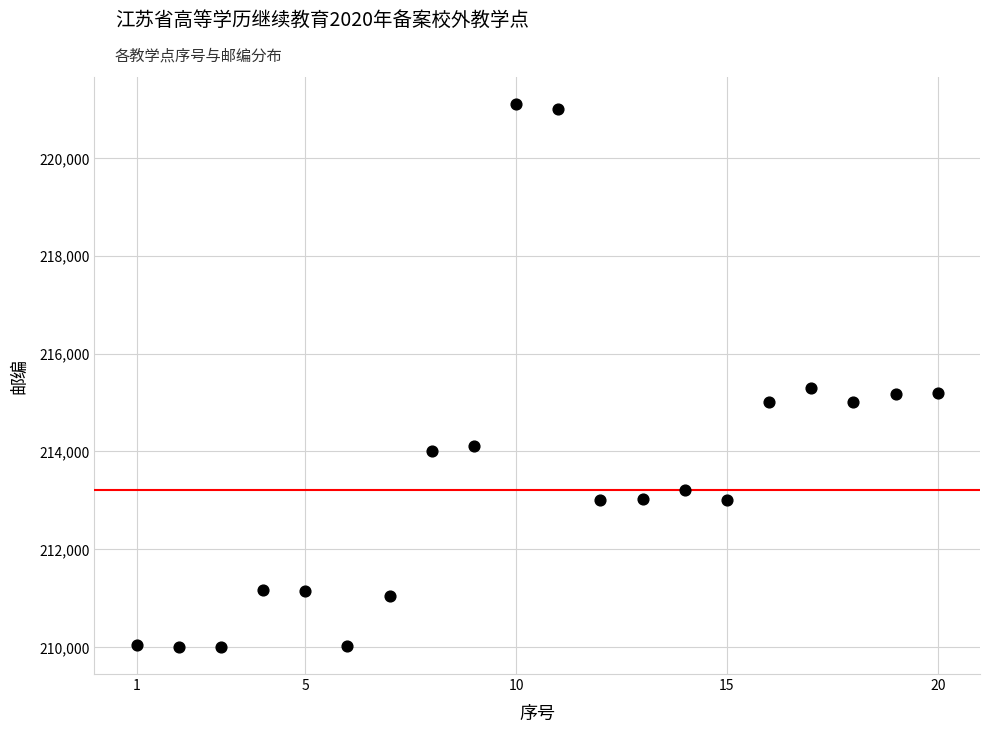

What is the range of X values (max minus min)?

19